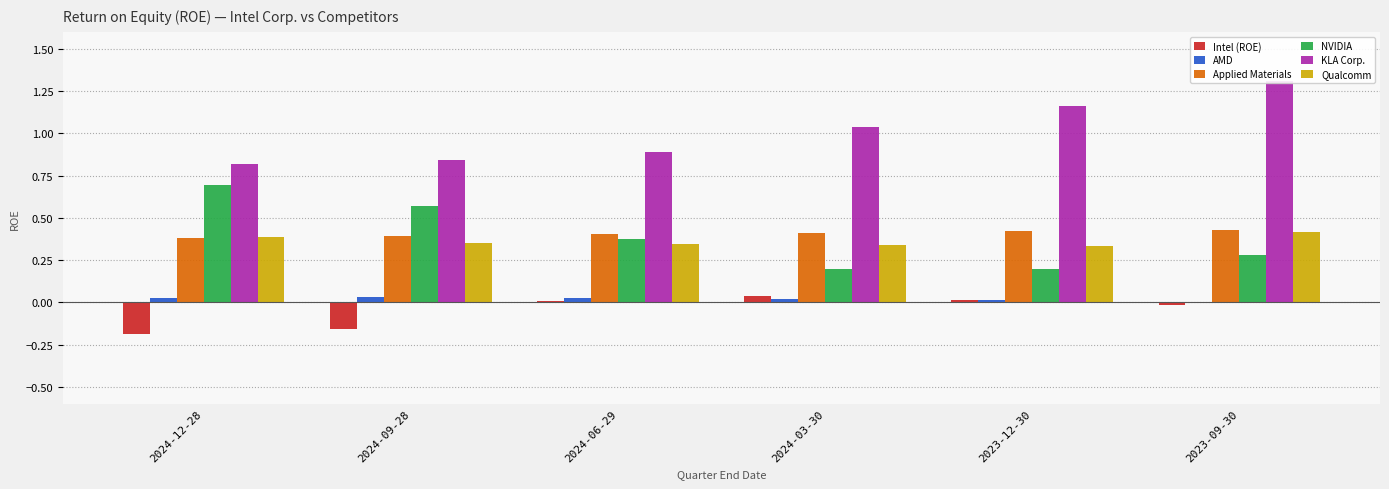

What is the total value across all series at 2023-09-30?

2.4